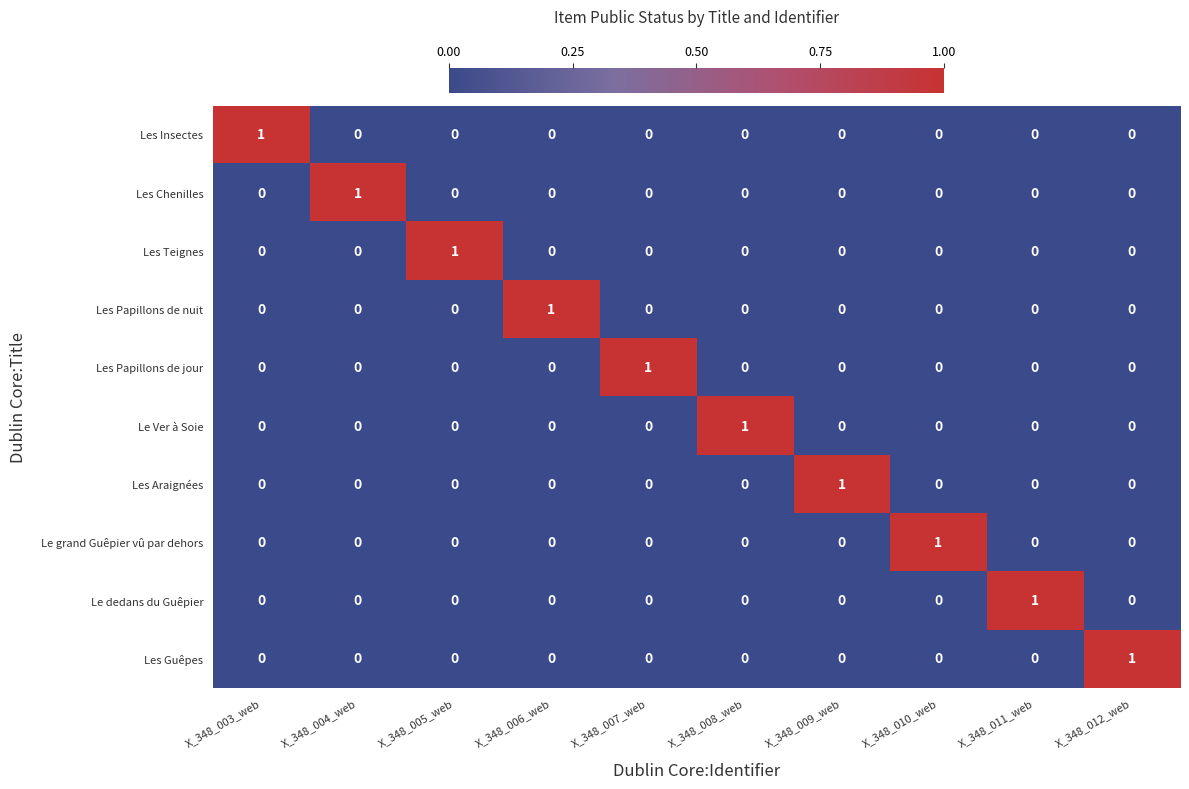

Is the value of Les Papillons de nuit at X_348_007_web greater than the value of Les Papillons de jour at X_348_007_web?

No